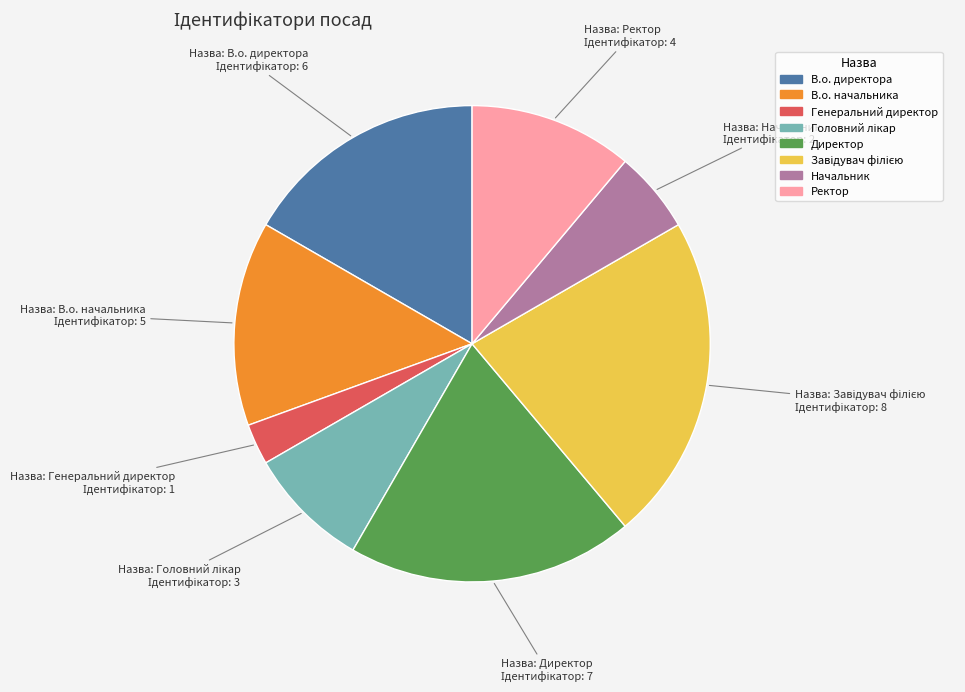

Is the sum of В.о. директора and Ректор greater than half?

No